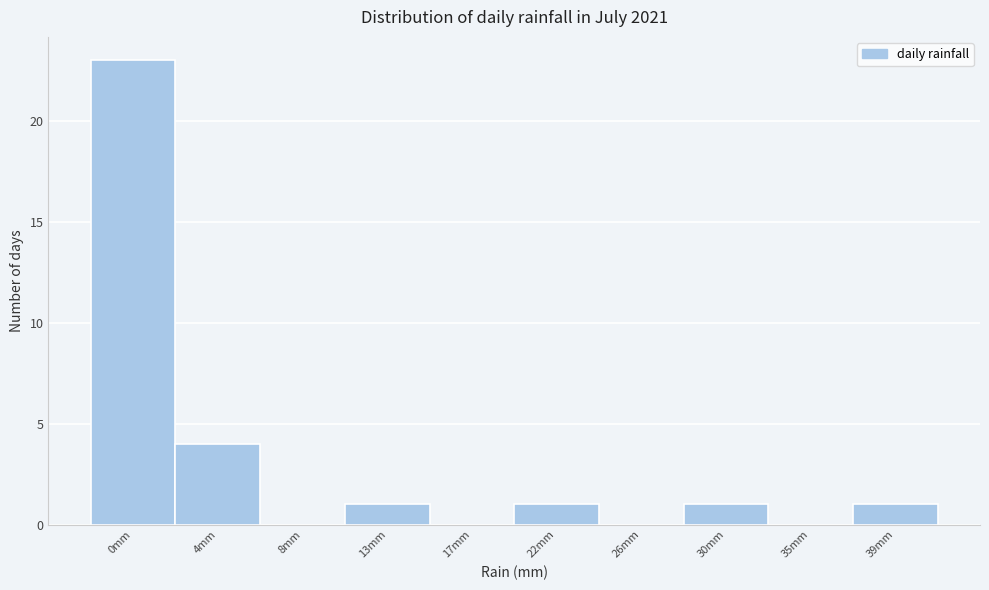

Reading left to right, extract all data points from this chart.

0mm=23	4mm=4	8mm=0	13mm=1	17mm=0	22mm=1	26mm=0	30mm=1	35mm=0	39mm=1